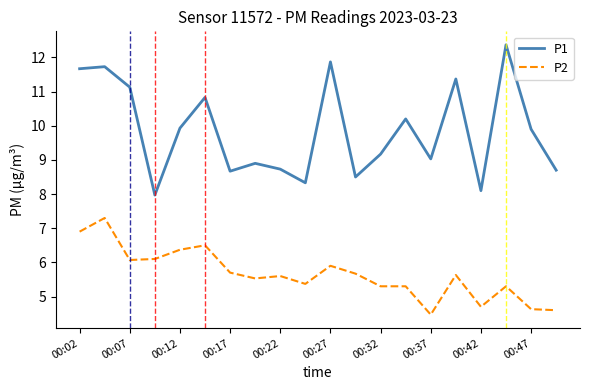

Does the chart have visible grid lines?

No